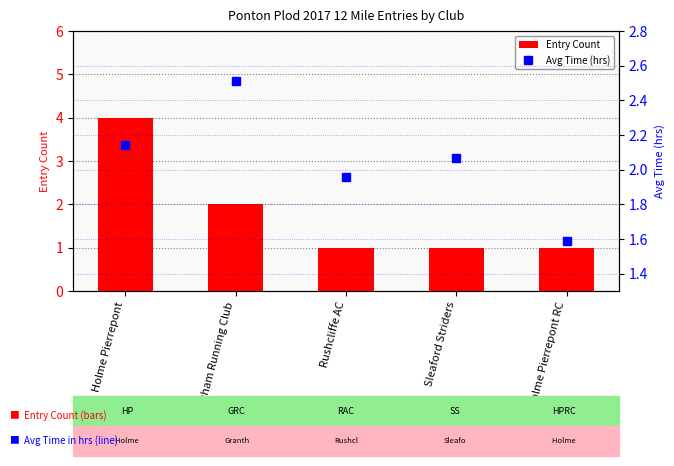

What are all the series names shown in the legend?

Entry Count, Avg Time (hrs)